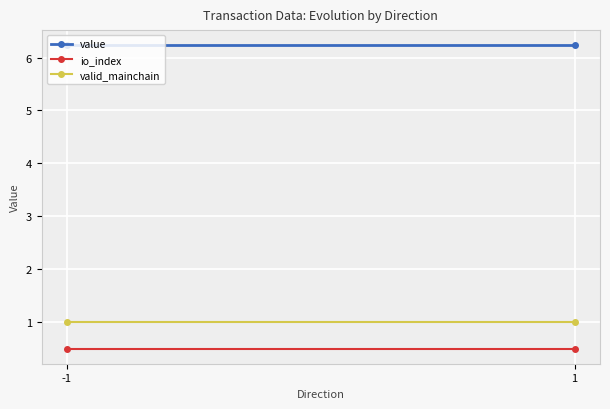

How many distinct data groups are displayed?

3